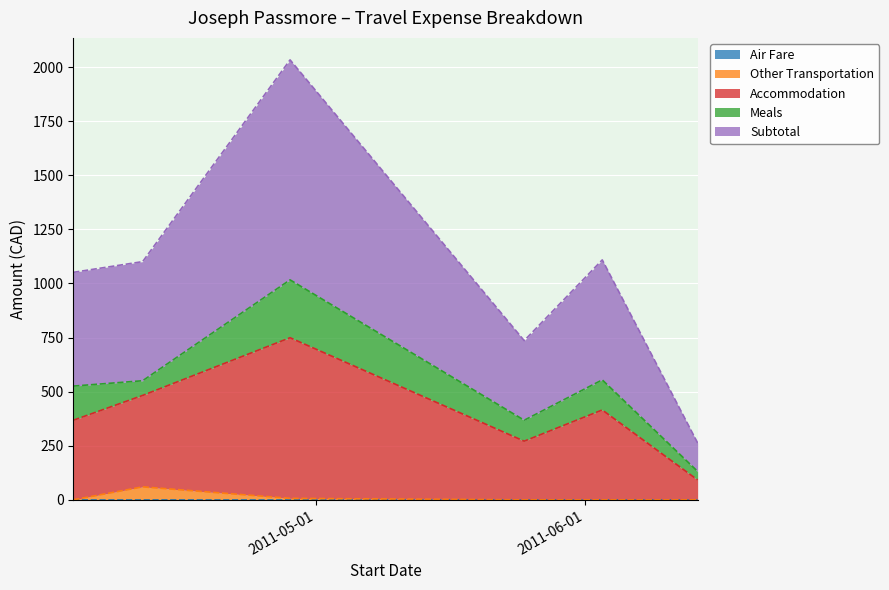

How many lines are shown in the chart?

5